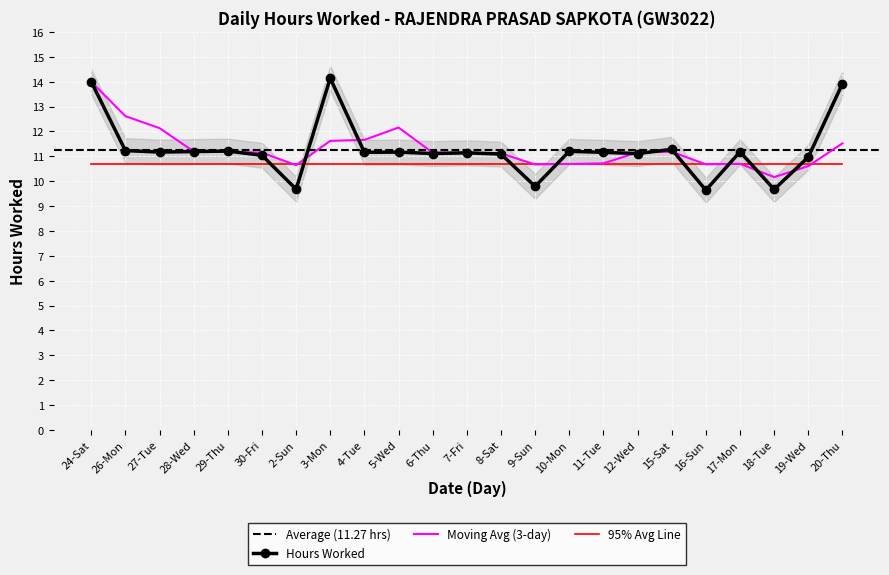

At which category does the data reach its first local peak?

29-Thu